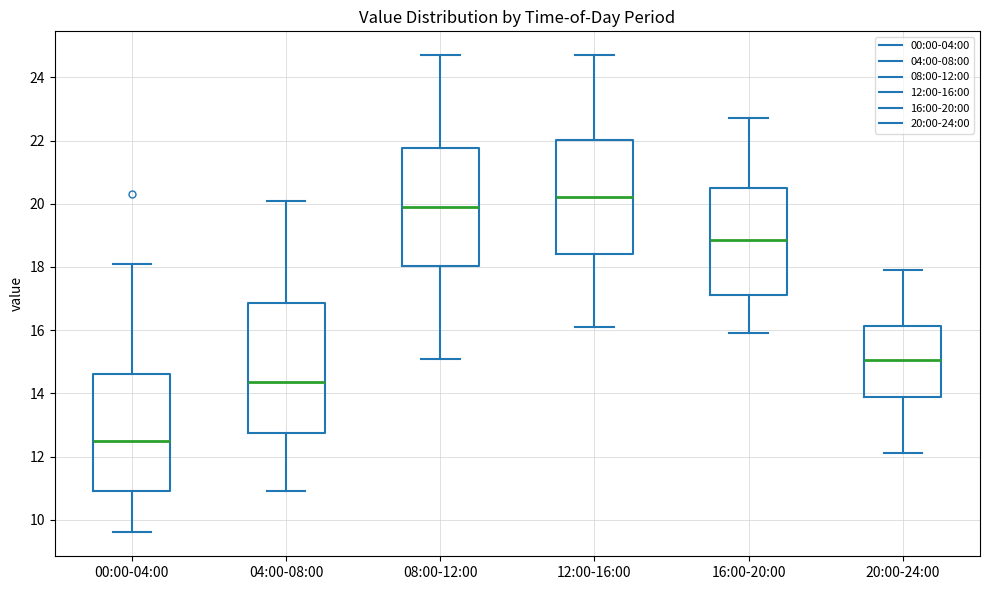

Which box has the highest median line?

12:00-16:00